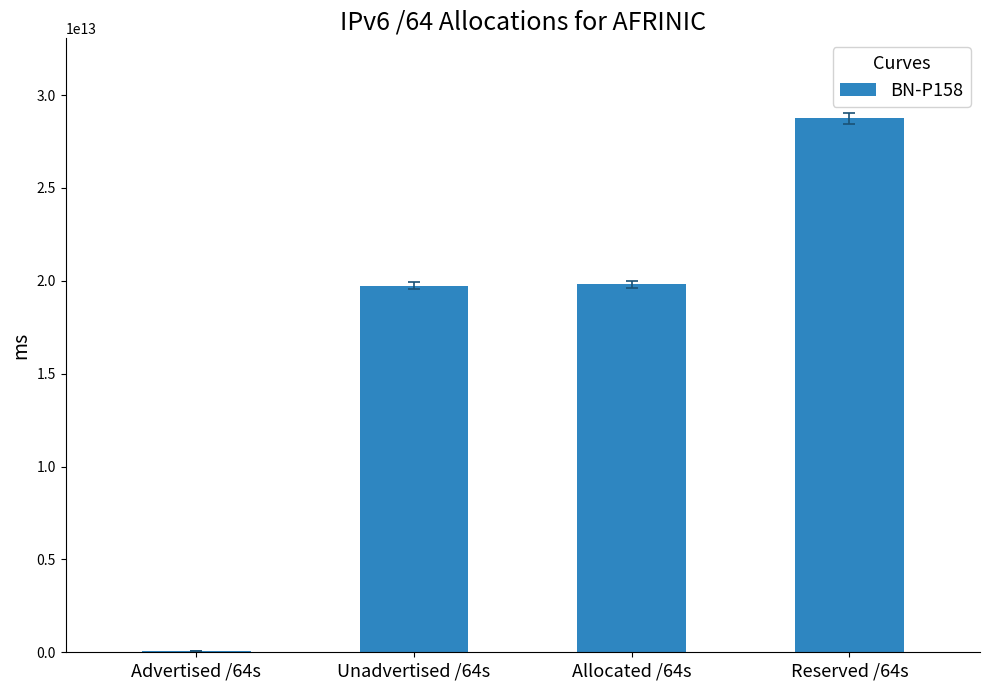

The value at Unadvertised /64s is 19731095027712. True or false?

True